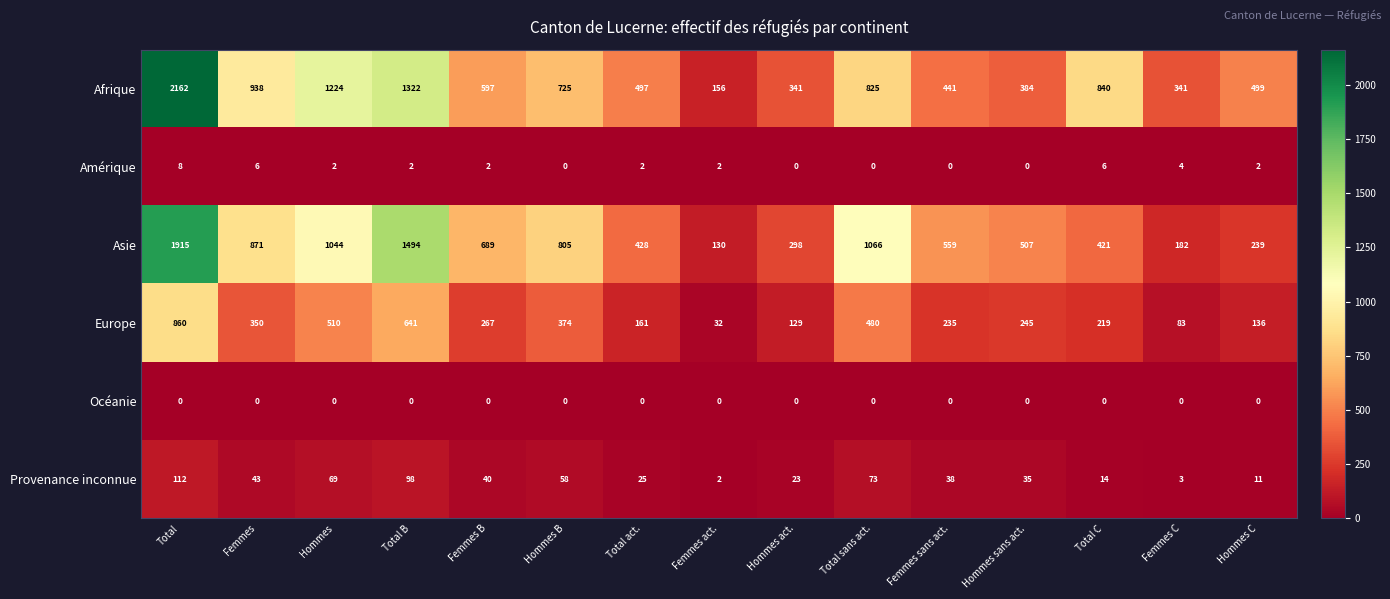

Rank the categories by Europe value from lowest to highest.

Femmes act., Femmes C, Hommes act., Hommes C, Total act., Total C, Femmes sans act., Hommes sans act., Femmes B, Femmes, Hommes B, Total sans act., Hommes, Total B, Total